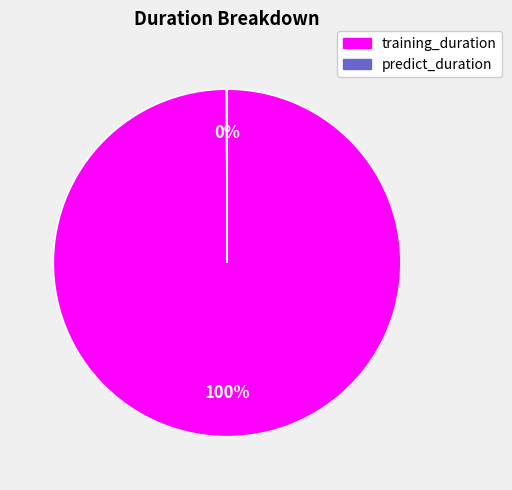

To the nearest percent, what percentage of the pie is training_duration?

100%